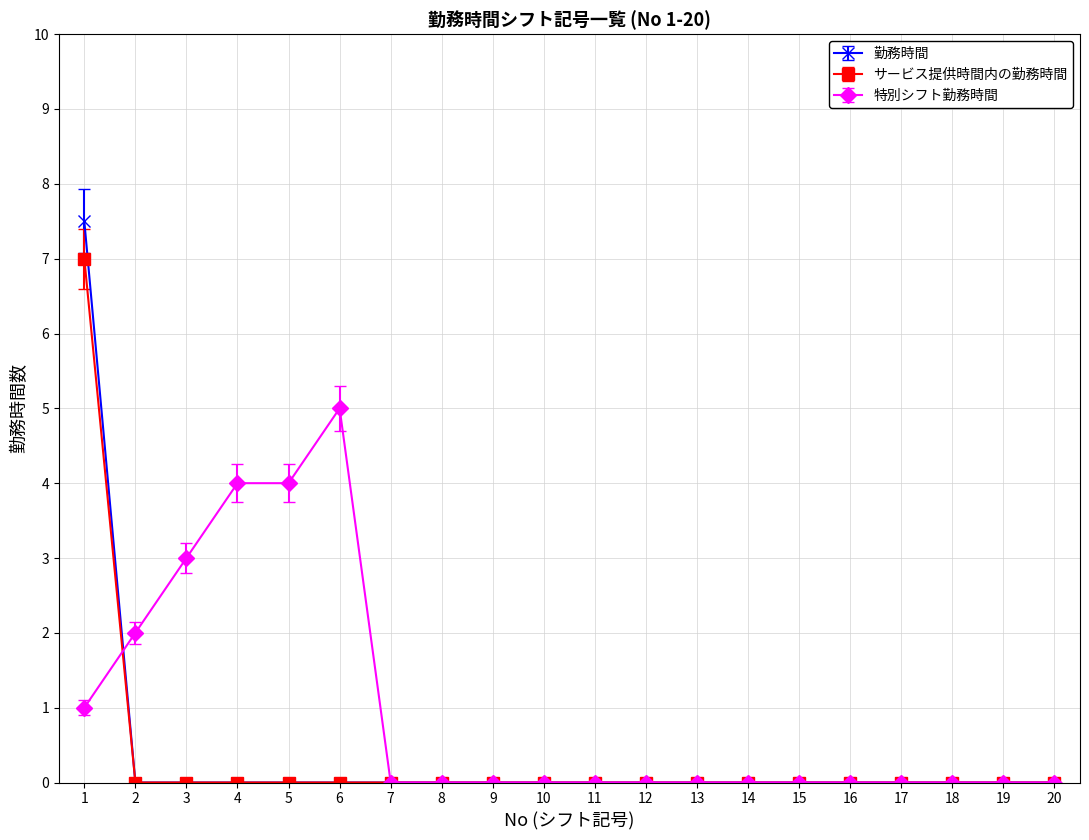

What is the total value across all series at 1?

15.5